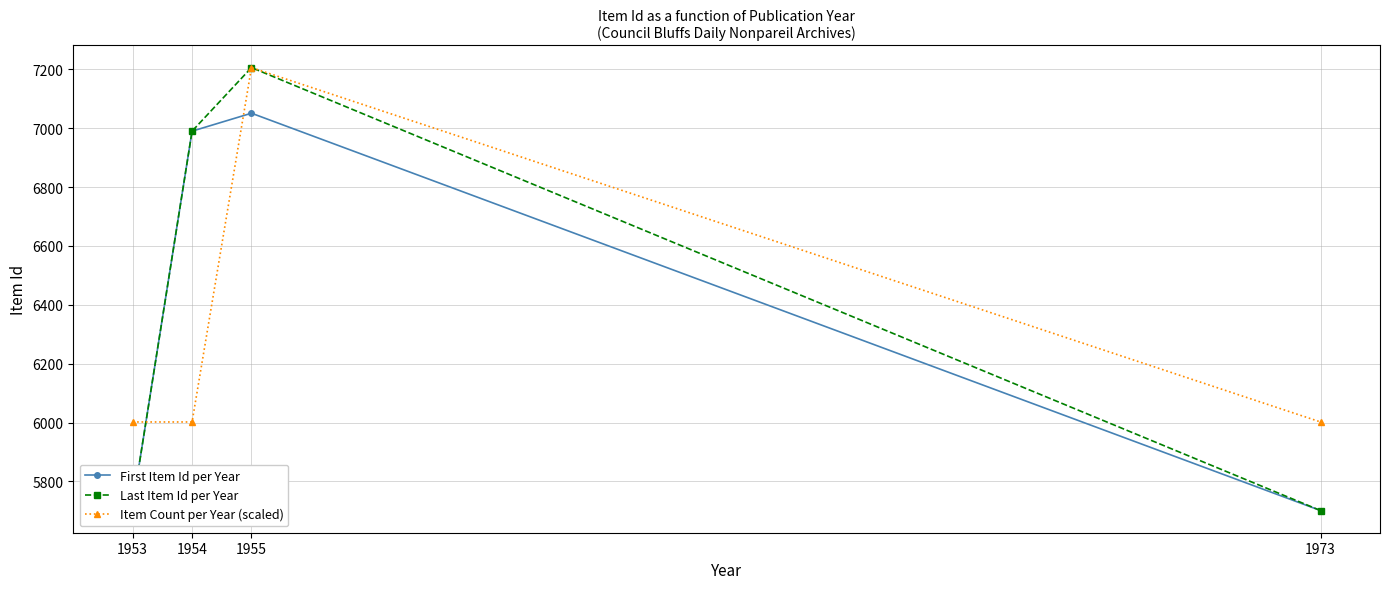

At how many categories does at least one series exceed 6763?

2